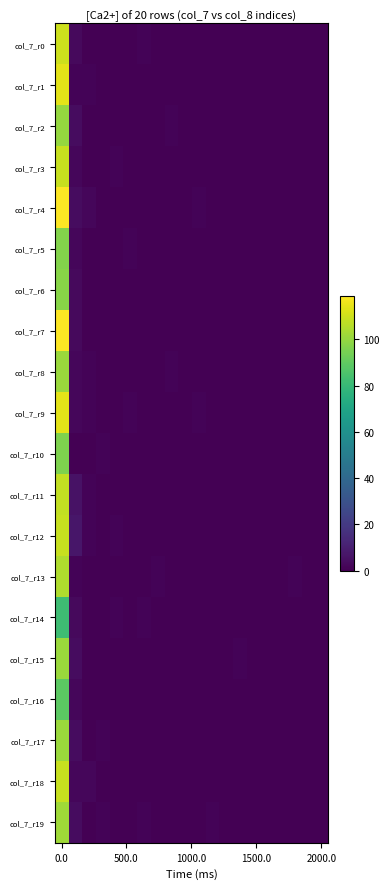

How many data points does each series have?

20